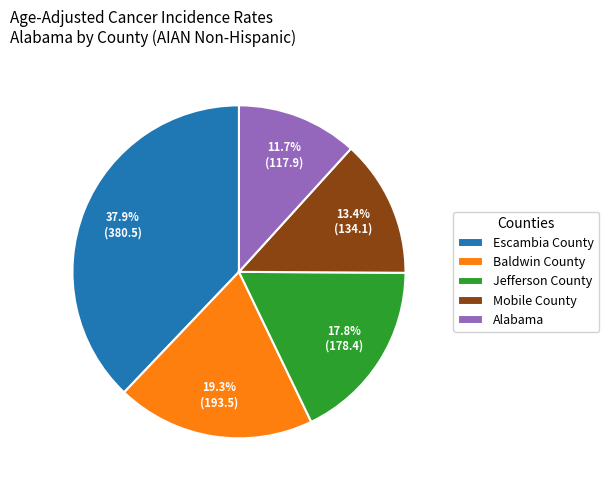

What portion of the pie excludes Mobile County?

86.6%